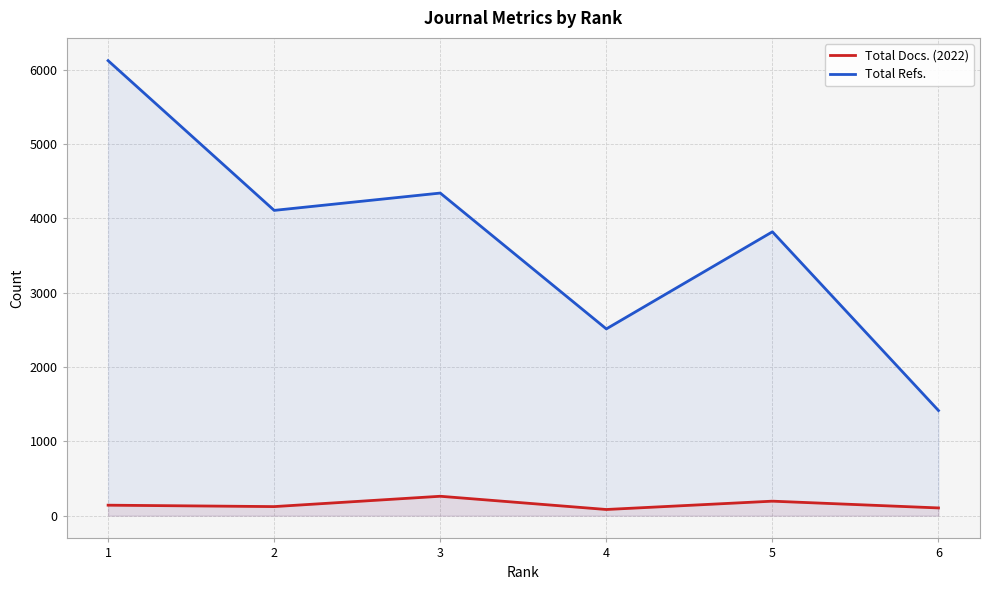

List the labels in order of Total Refs. value, largest first.

1, 3, 2, 5, 4, 6